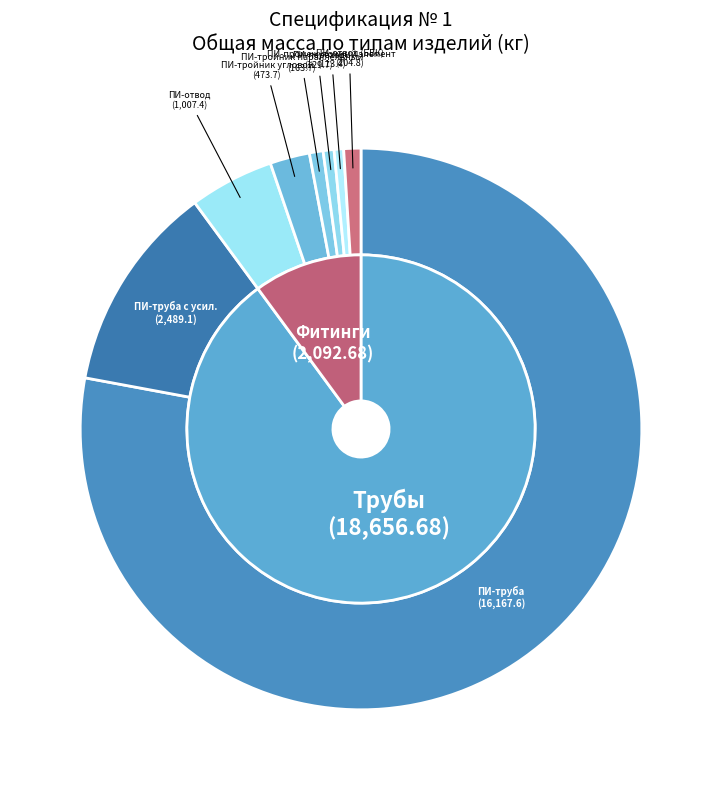

Between ПИ-труба and ПИ-промежуточный элемент, which is larger?

ПИ-труба